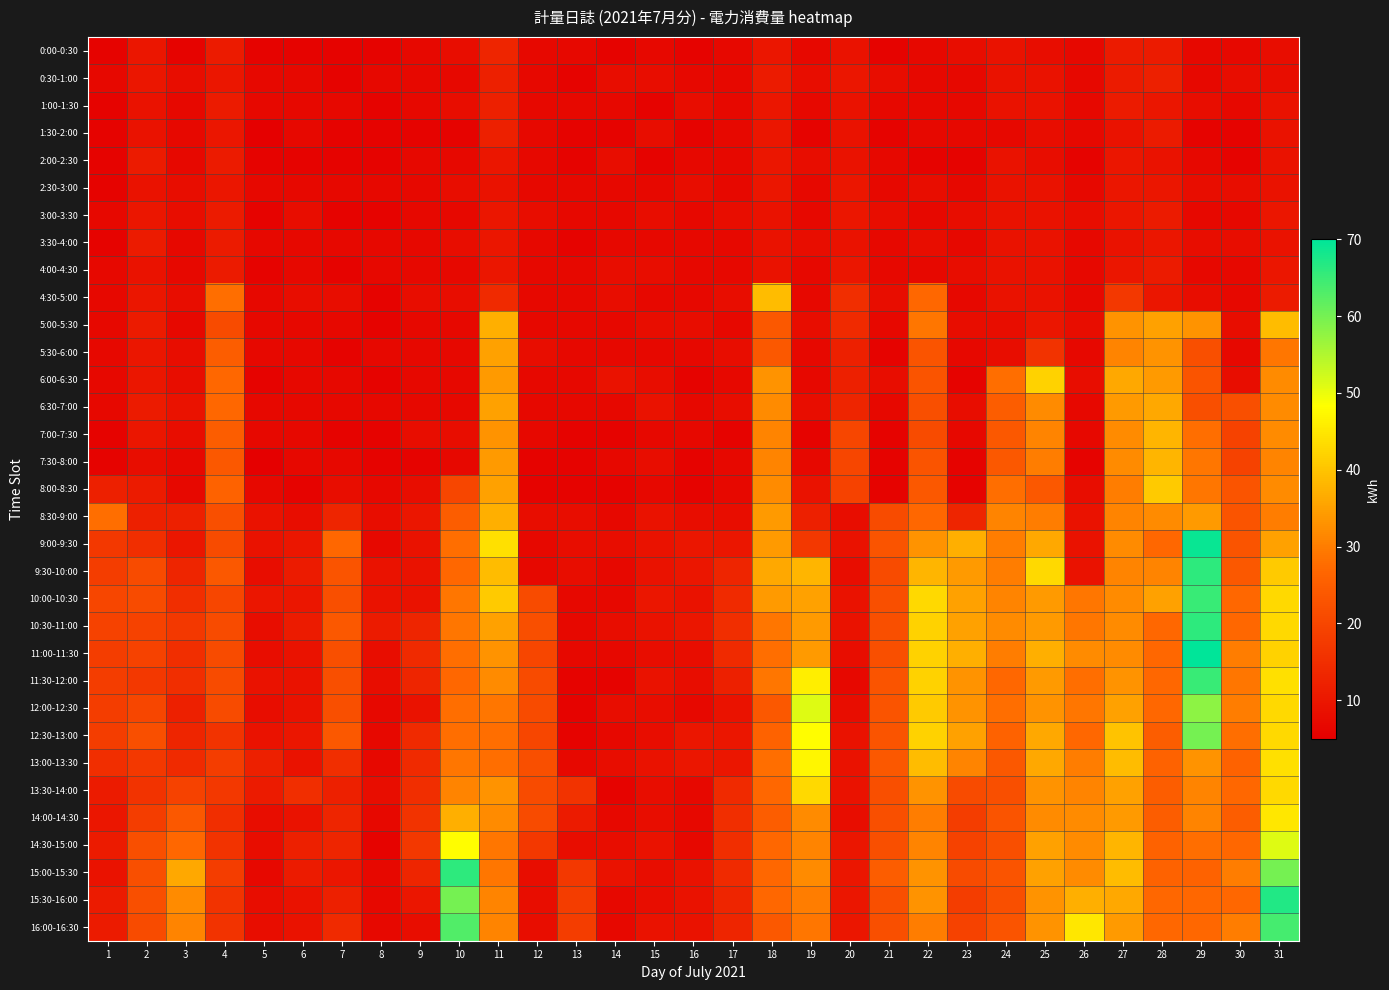

At how many categories does at least one series exceed 36?

12